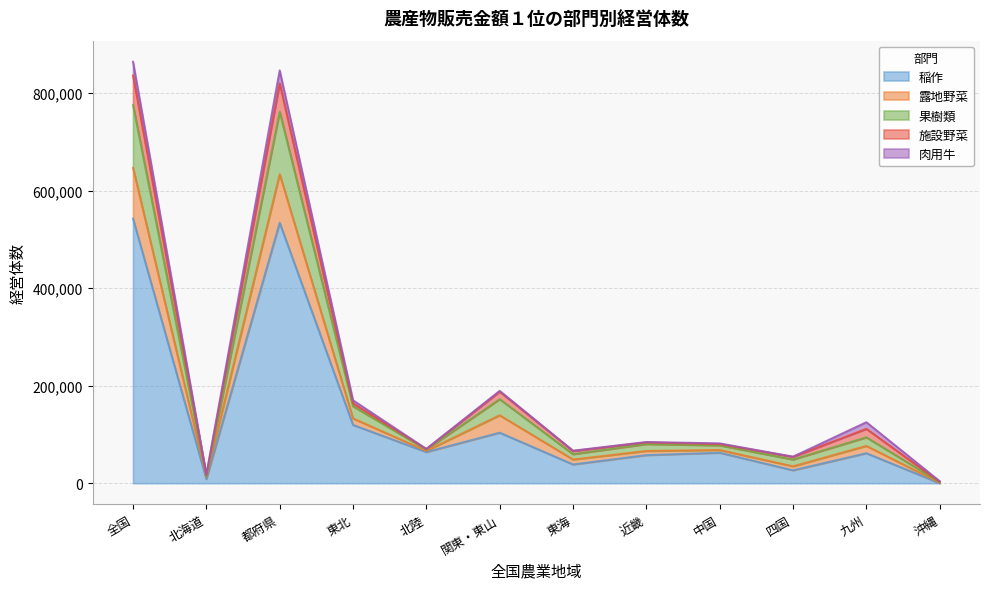

The value of 露地野菜 at 都府県 is 1393486. True or false?

False